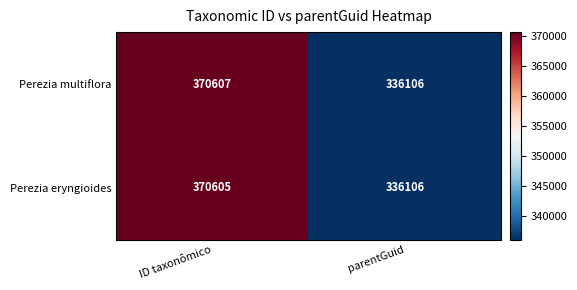

What is the maximum value shown in the chart?

370607